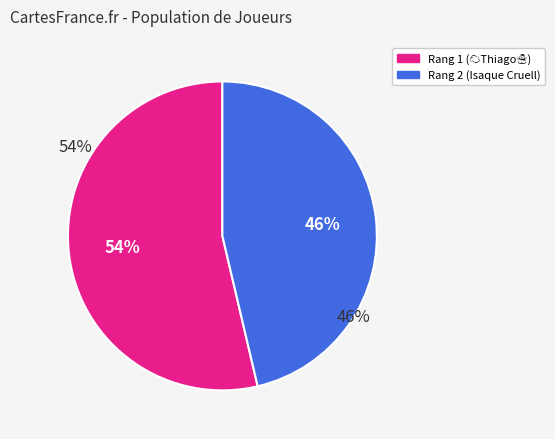

Count the number of slices in the pie.

2